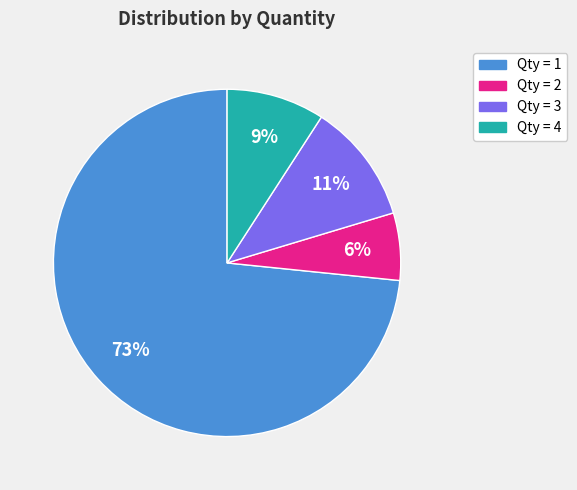

Does any single category account for the majority?

Yes